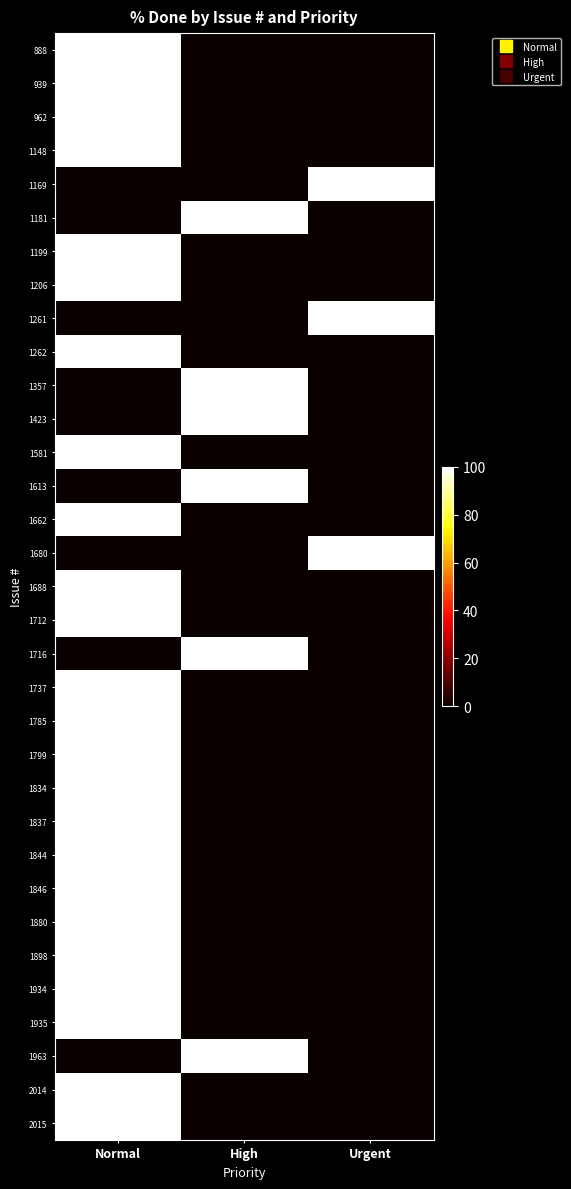

At which category is the sum across all series the highest?

Normal